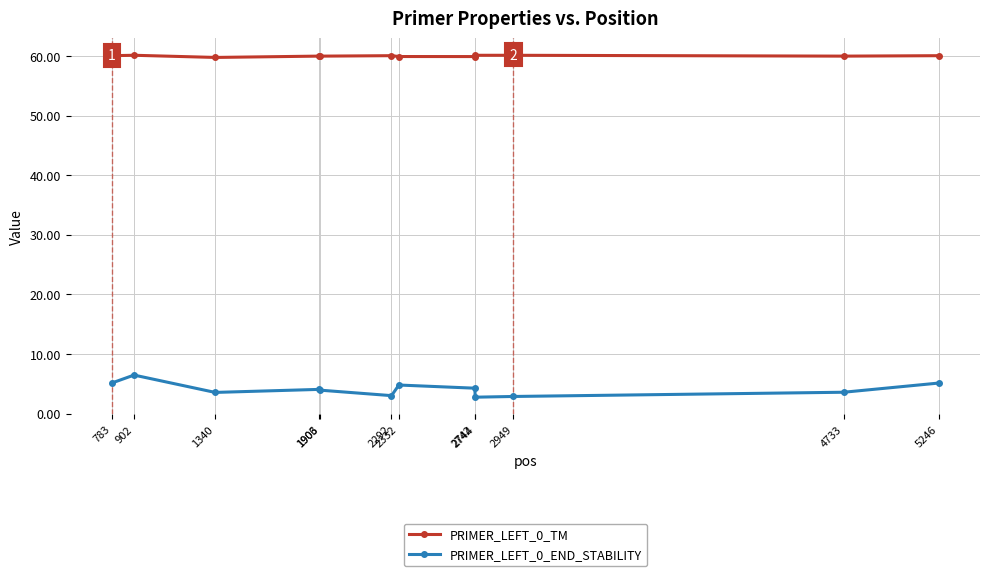

In PRIMER_LEFT_0_END_STABILITY, how many points are higher than both neighbors (excluding endpoints)?

3